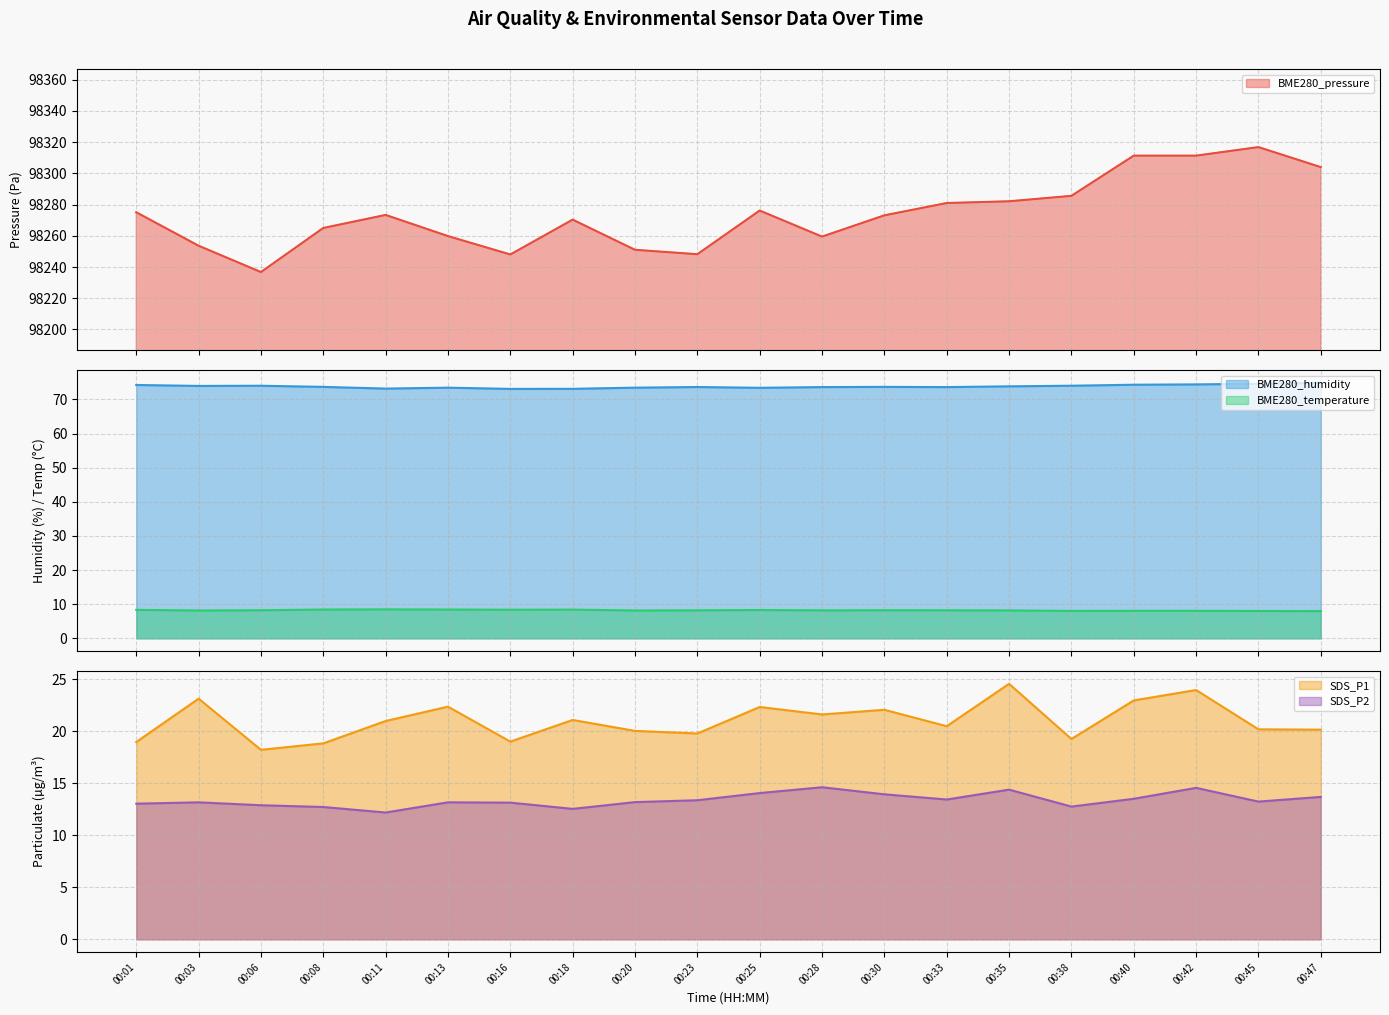

Where does the SDS_P2 series first go above 13?

00:01